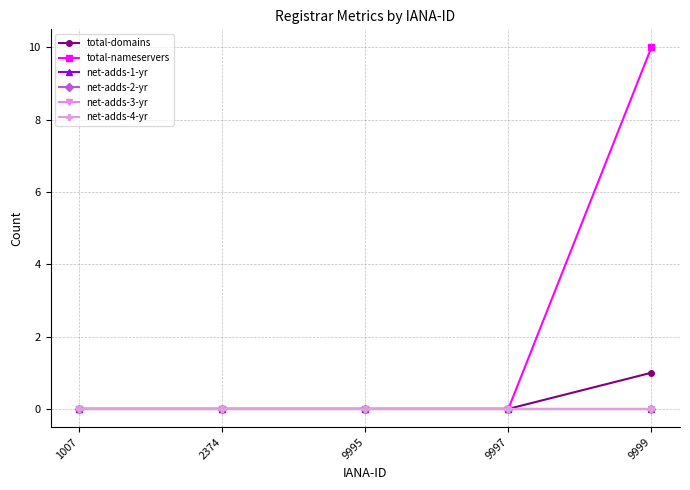

At which label is net-adds-1-yr closest to 0?

1007